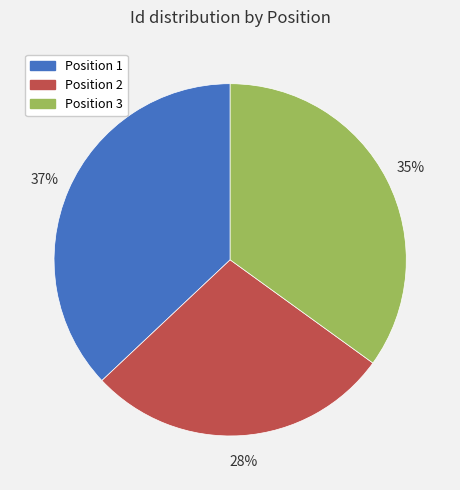

Which category has the smallest portion of the pie?

Position 2